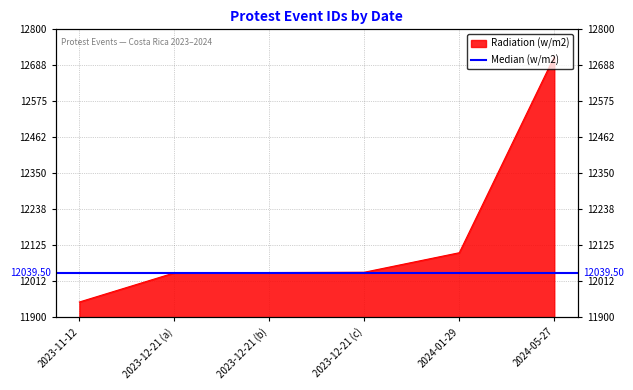

What is the difference between the values at 2023-12-21 (c) and 2023-11-12?

93